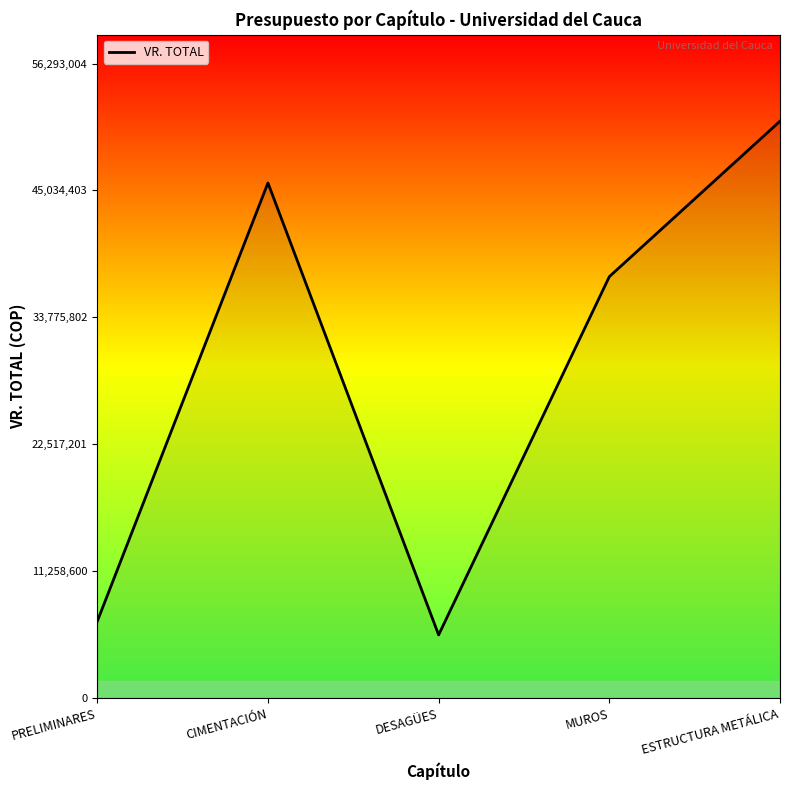

At which category does the data reach its first local peak?

CIMENTACIÓN